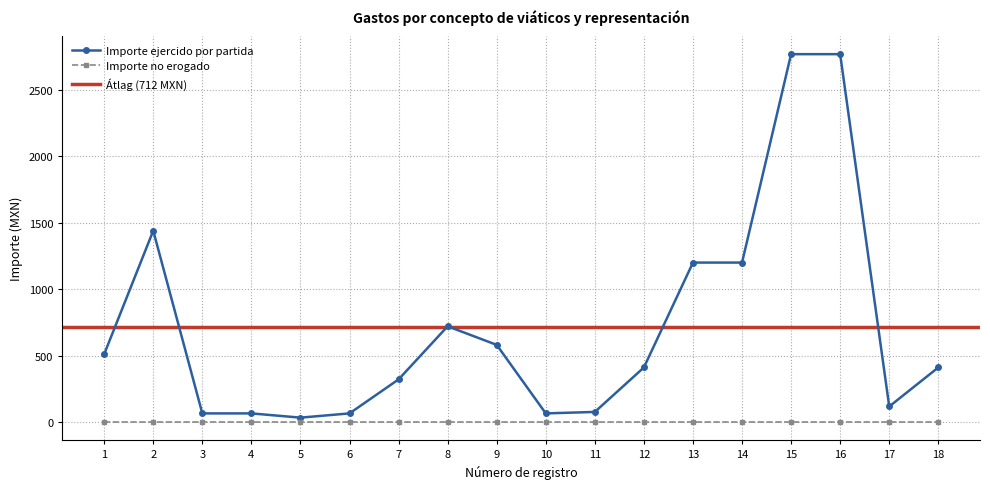

Is it true that Importe total erogado equals 1200.0 at 13?

True